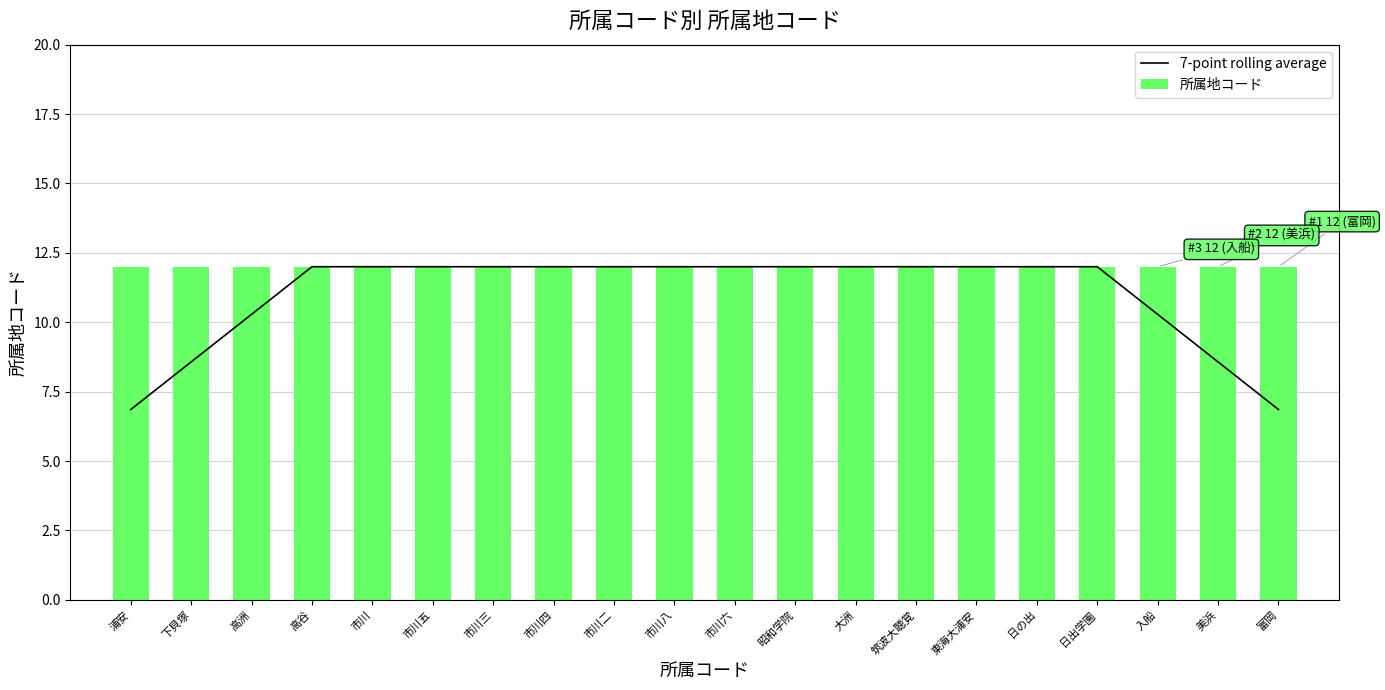

Reading left to right, list all the values displayed in this chart.

7-point rolling average: 6.9	8.6	10.3	12.0	12.0	12.0	12.0	12.0	12.0	12.0	12.0	12.0	12.0	12.0	12.0	12.0	12.0	10.3	8.6	6.9
所属地コード: 12.0	12.0	12.0	12.0	12.0	12.0	12.0	12.0	12.0	12.0	12.0	12.0	12.0	12.0	12.0	12.0	12.0	12.0	12.0	12.0